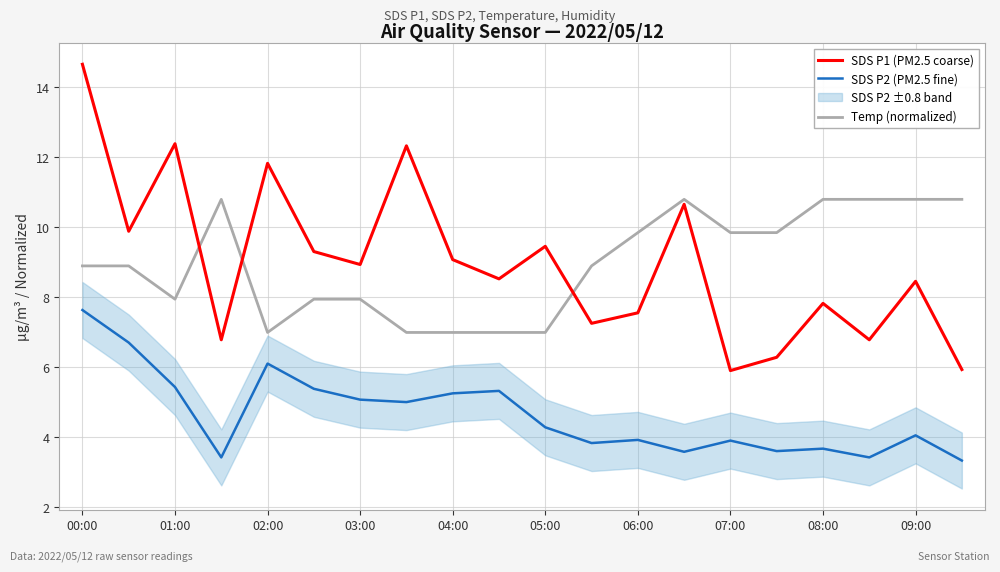

The SDS P1 (PM2.5 coarse) series shows 9.1 at 04:00. True or false?

True